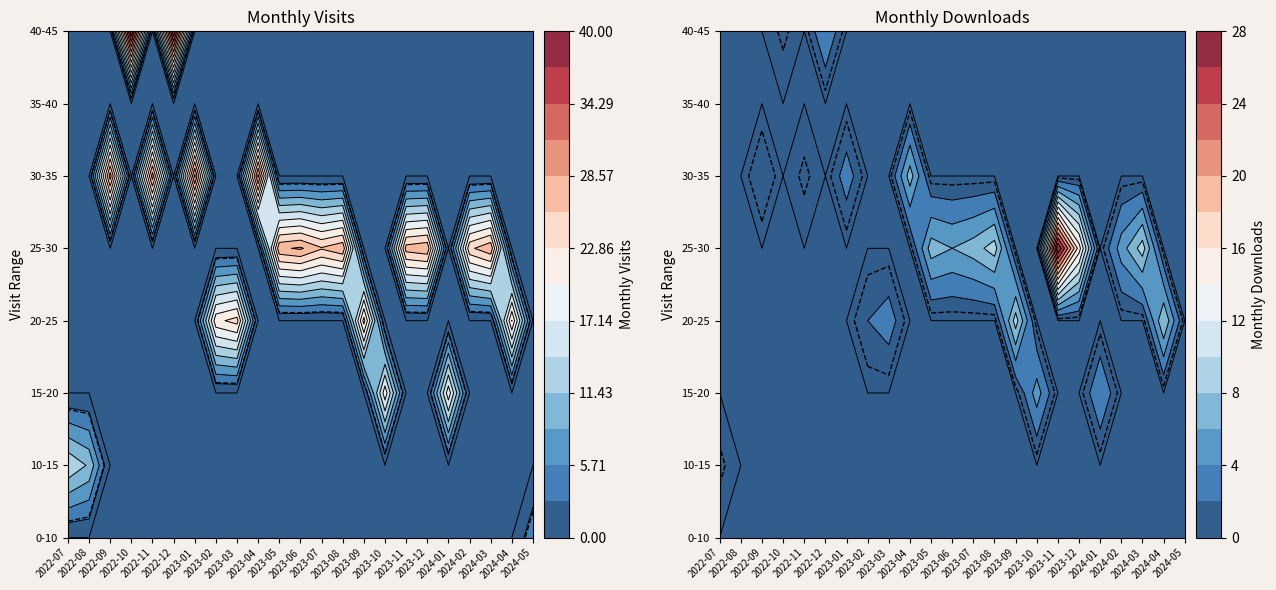

Rank the categories by monthly_visit value from highest to lowest.

2022-10, 2022-12, 2023-01, 2023-04, 2022-09, 2022-11, 2023-06, 2023-05, 2023-08, 2023-12, 2024-03, 2023-11, 2023-07, 2024-02, 2023-03, 2023-09, 2024-04, 2023-02, 2023-10, 2024-01, 2022-07, 2022-08, 2024-05